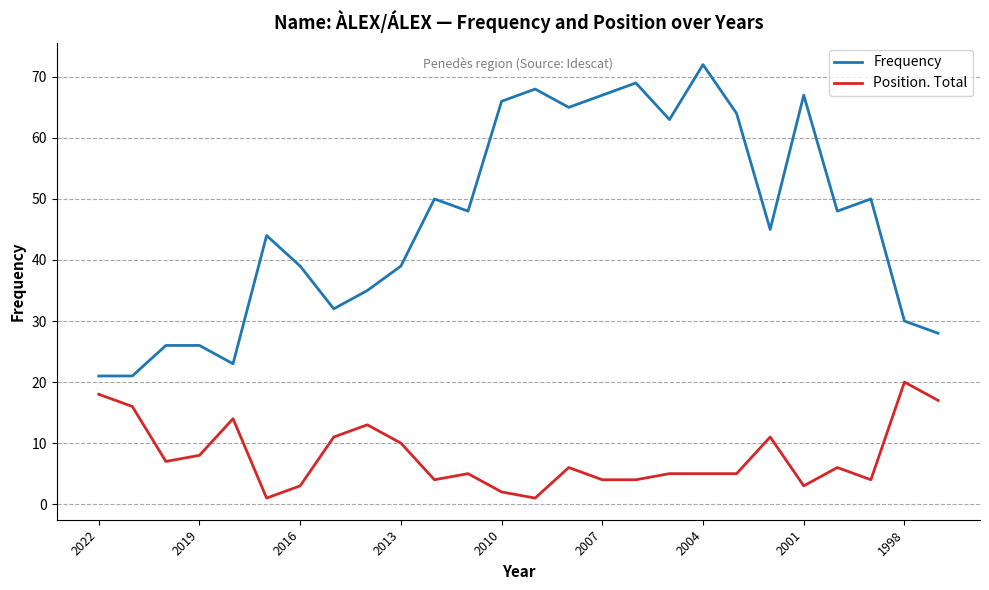

Which series has the widest spread of values?

Frequency